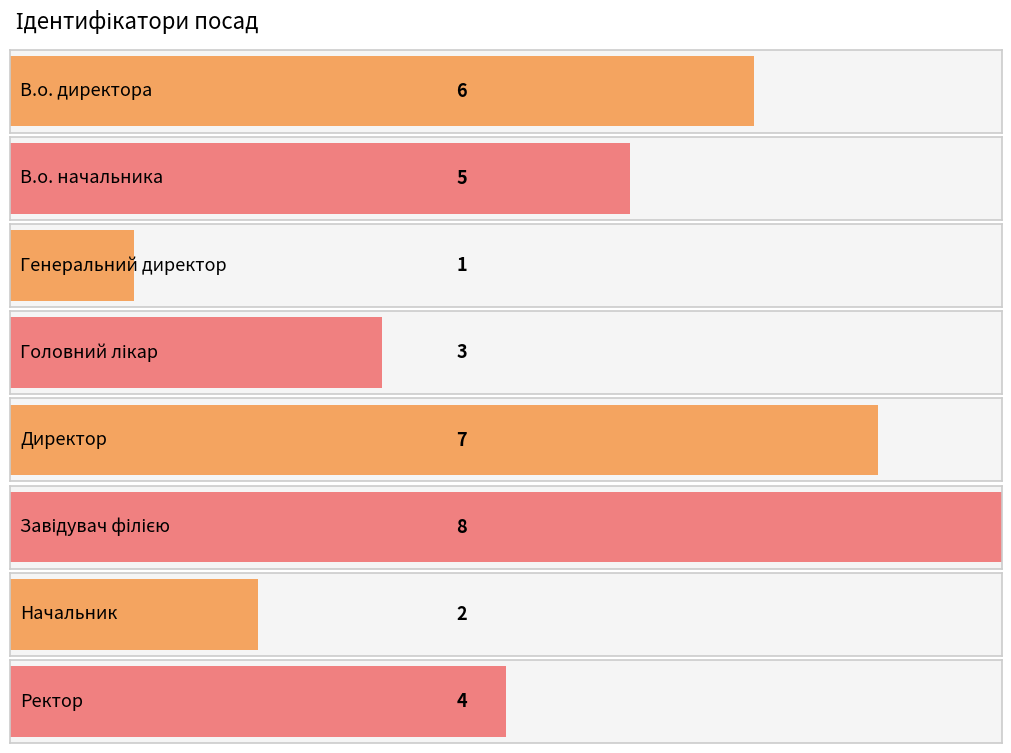

How many values exceed 5?

3